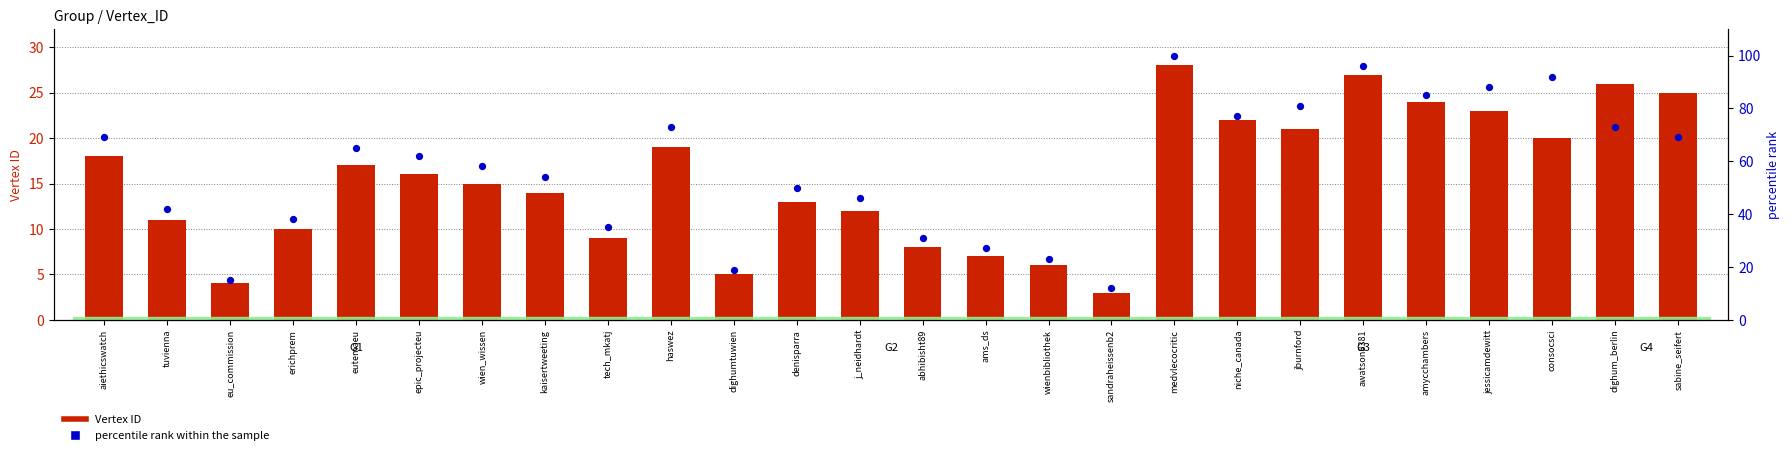

Which series has the largest total across all categories?

percentile rank within the sample